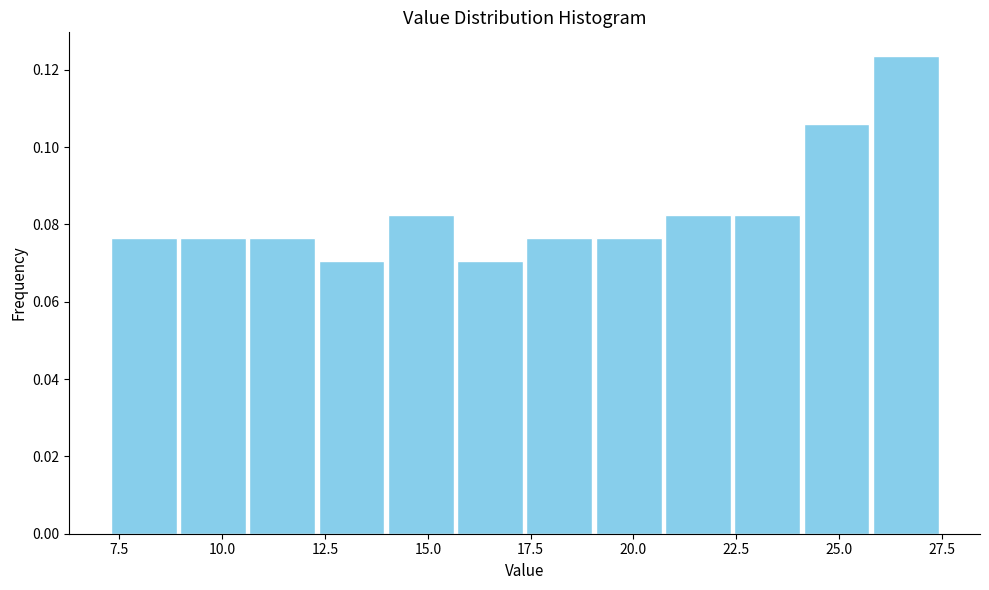

Around what value on the x-axis is the tallest bar? Give the approximate position of its centre, as read against the axis.

26.5